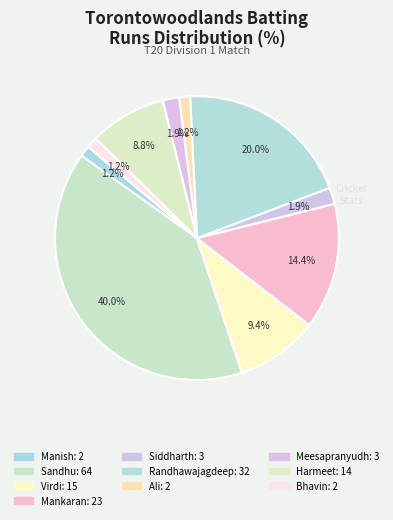

Is there any slice that represents more than half of the pie?

No